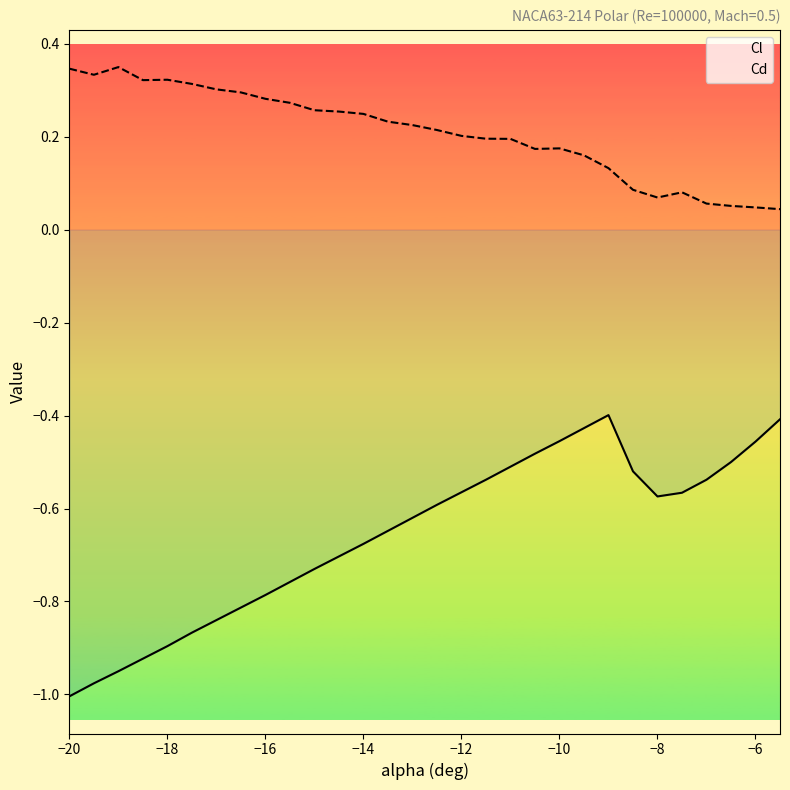

Which category has the lowest value across all series?

−20